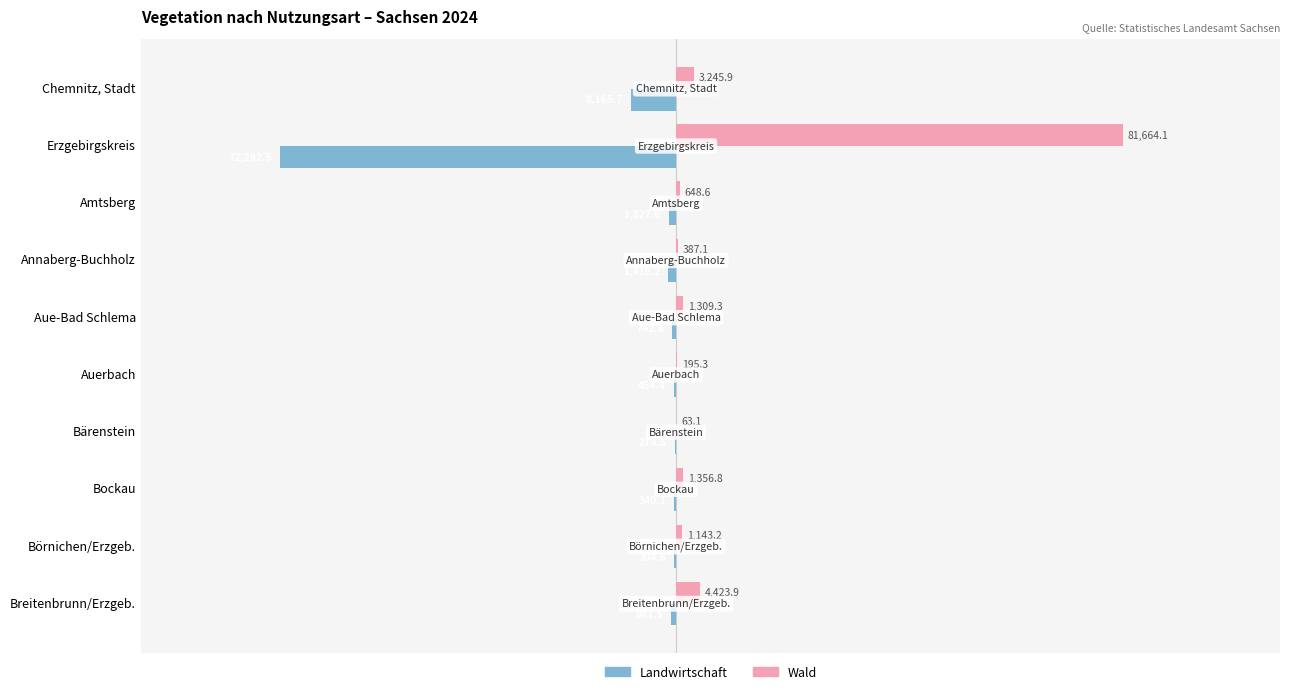

Which series has the largest range (max minus min)?

Wald